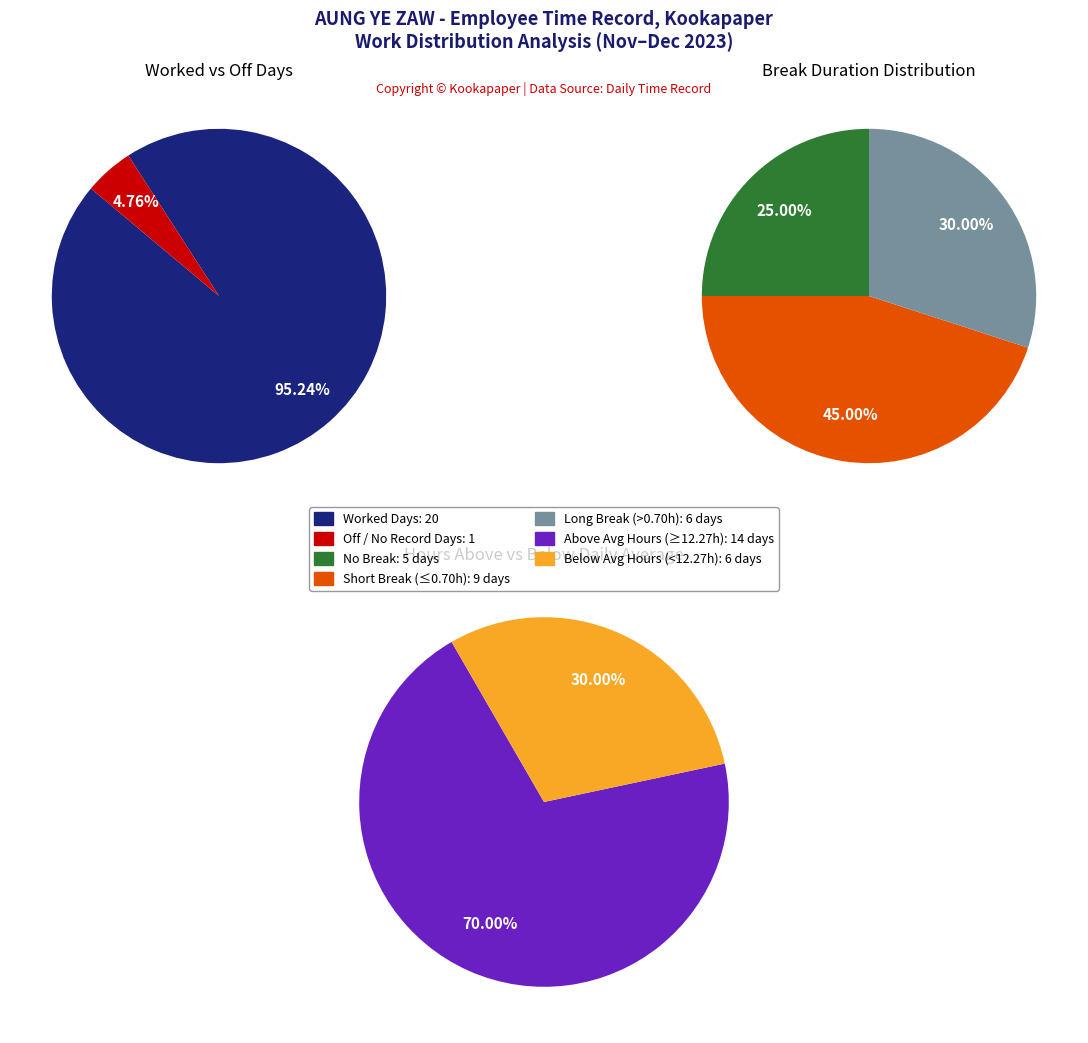

Between 1 and 2, which is larger?

1